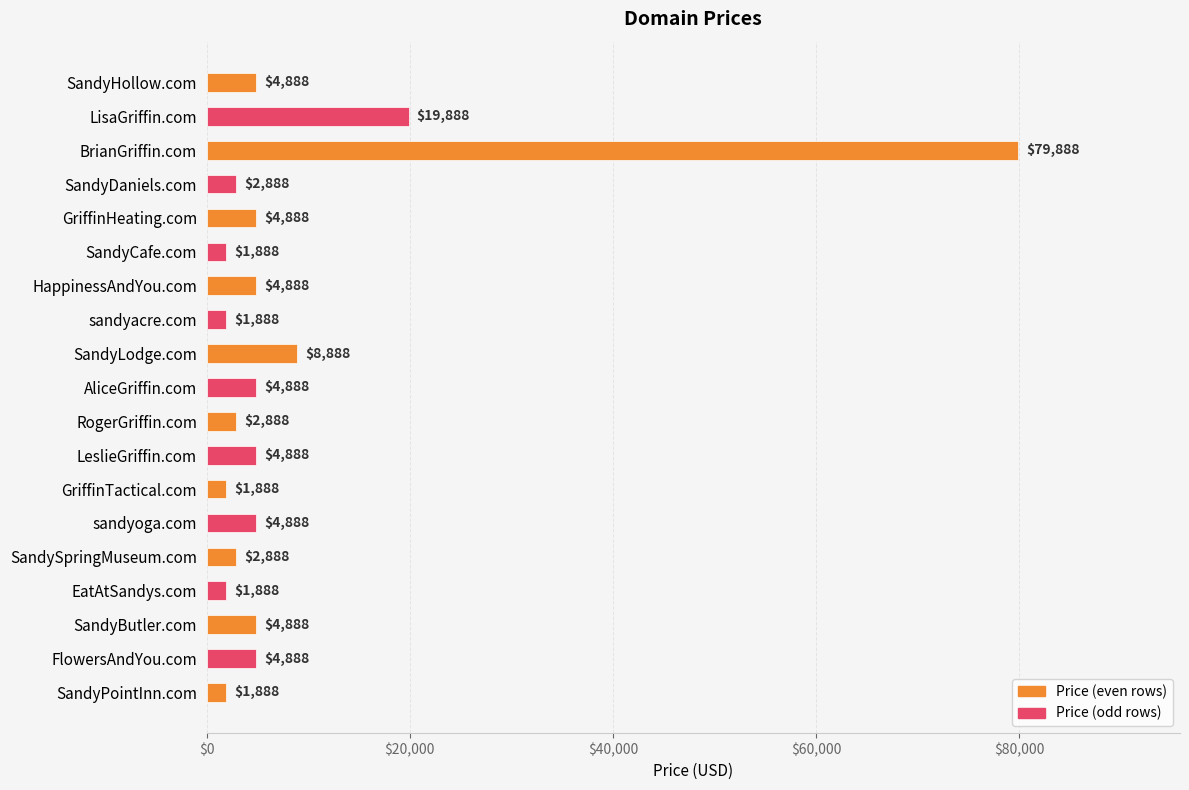

What is the difference between the second highest and minimum values?

18000